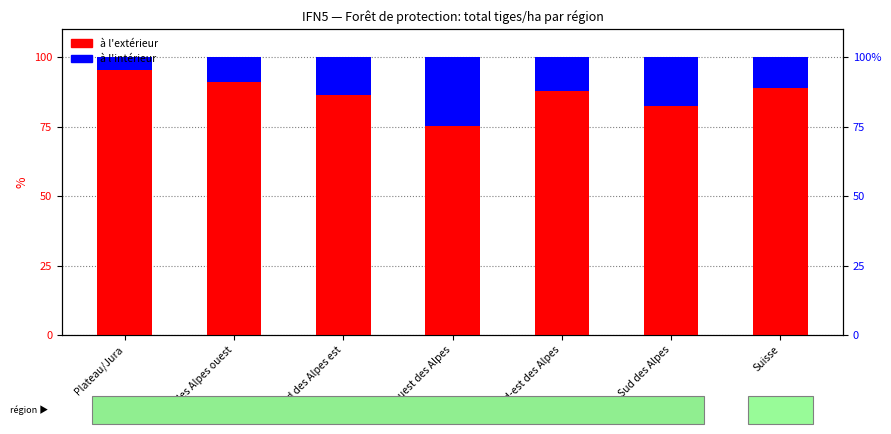

Is it true that à l'extérieur equals 43.5 at Nord des Alpes ouest?

False